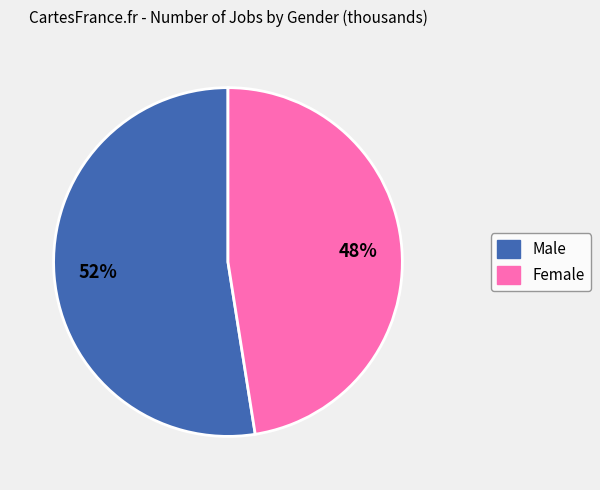

The Male slice represents 52% of the pie. True or false?

True